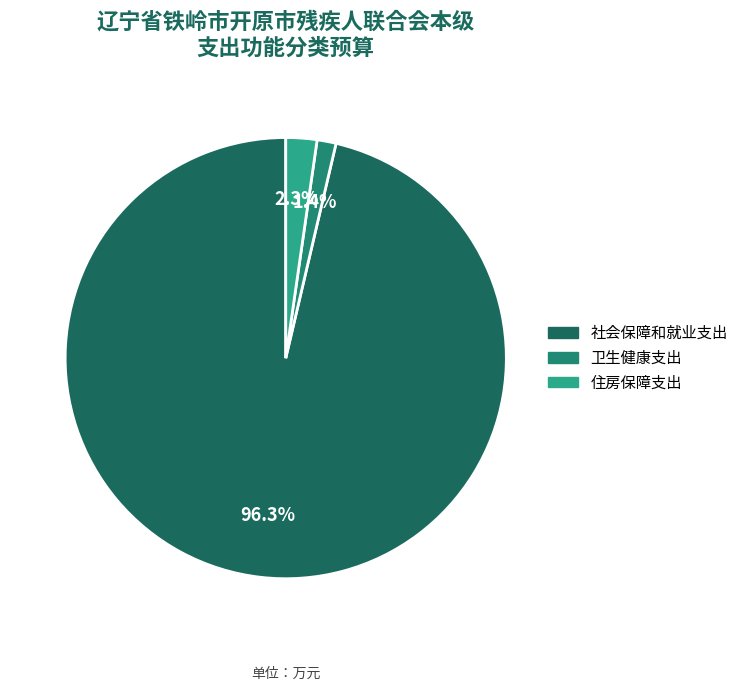

Which slice is the largest?

社会保障和就业支出